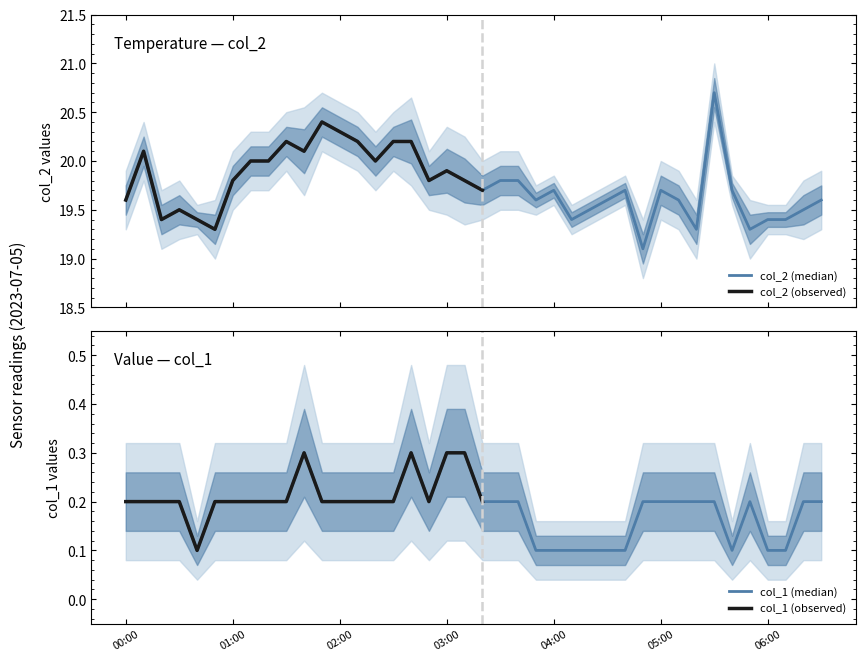

Which category has the lowest value in the col_2 series?

04:50